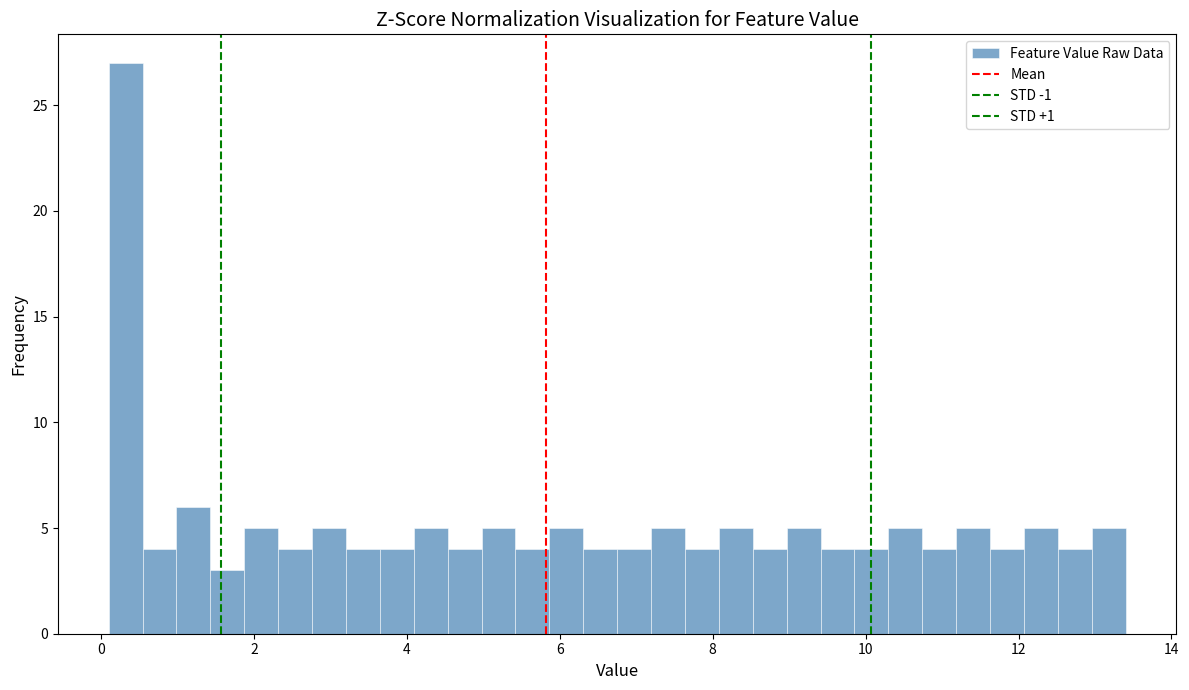

Read against the x-axis, roughly where is the centre of the tallest bar?

0.4